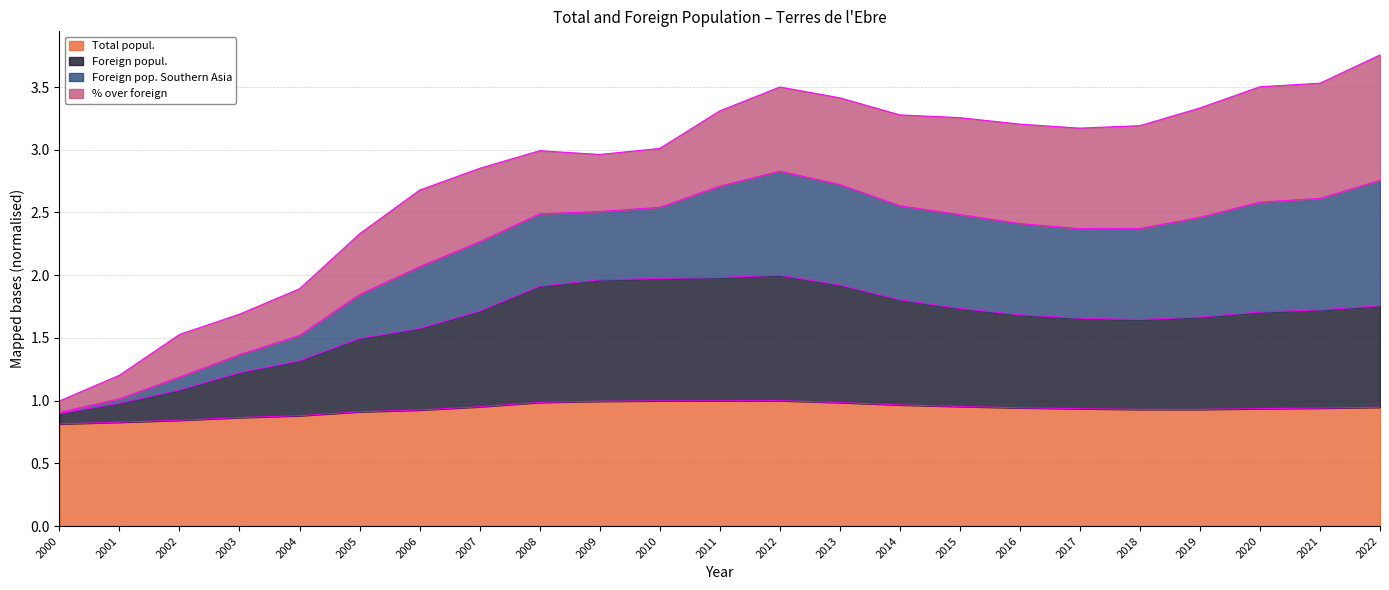

The Total popul. series shows 0.9 at 2004. True or false?

True